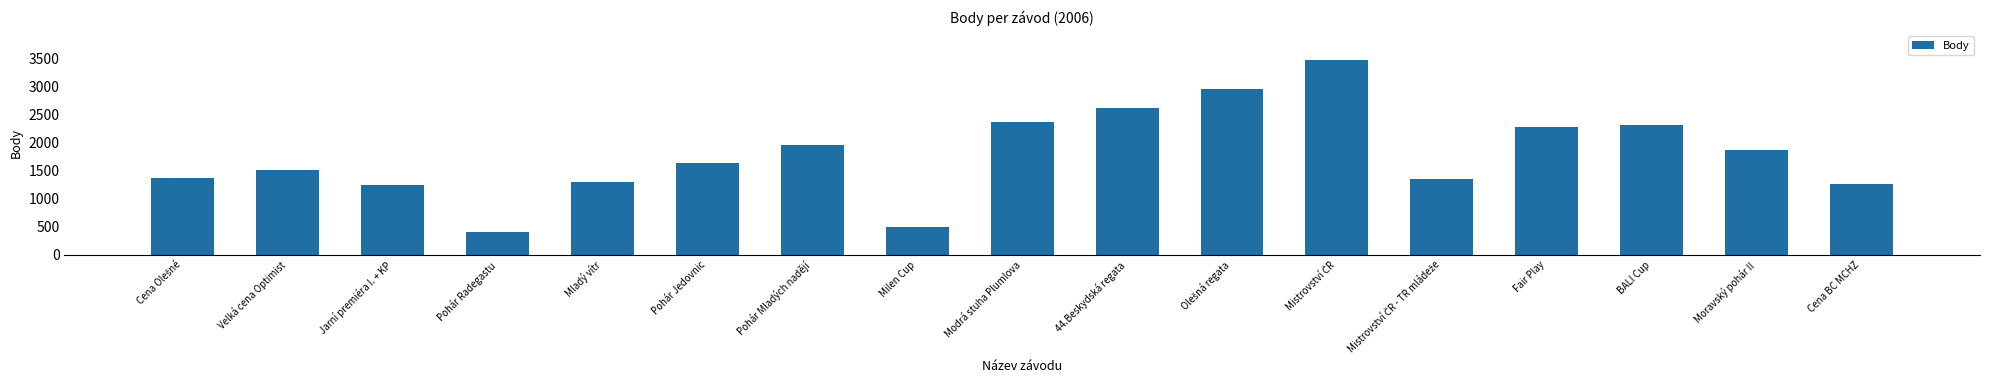

What is the sum of all values?

30359